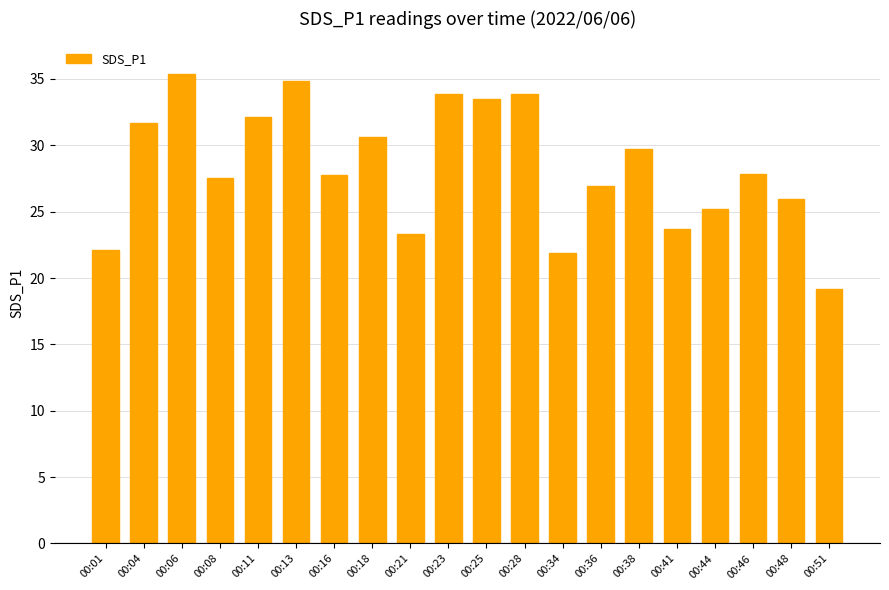

How many distinct data groups are displayed?

1